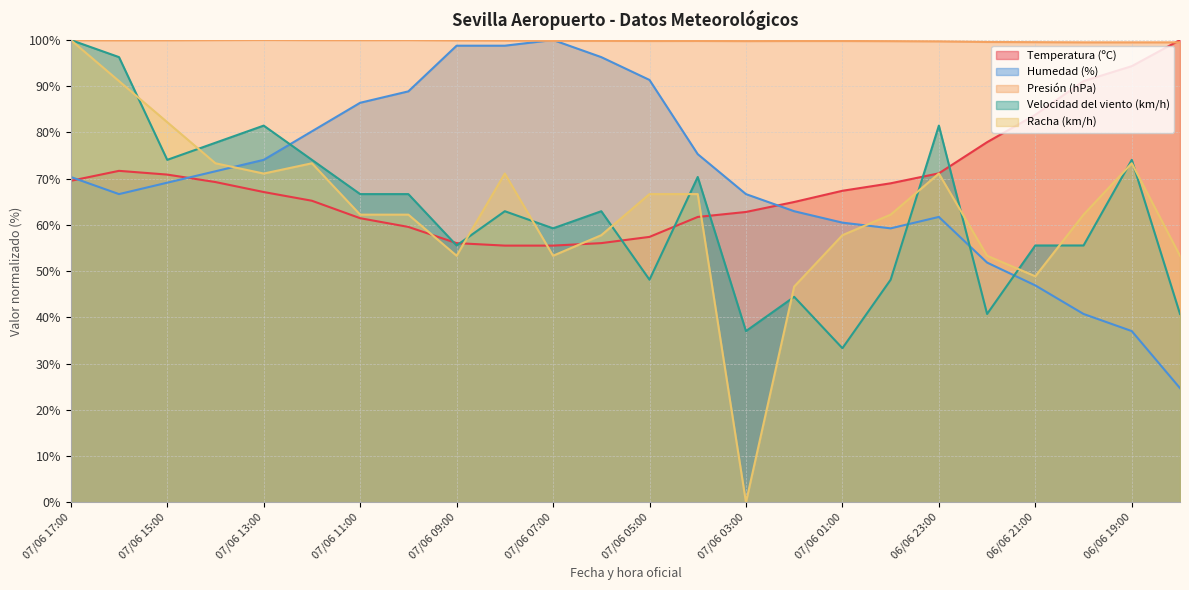

Reading left to right, list all the values displayed in this chart.

Temperatura (ºC): 69.5	71.7	70.9	69.3	67.1	65.2	61.5	59.6	56.1	55.5	55.5	56.1	57.4	61.7	62.8	65.0	67.4	69.0	71.2	77.9	83.8	91.1	94.3	100.0
Humedad (%): 70.4	66.7	69.1	71.6	74.1	80.2	86.4	88.9	98.8	98.8	100.0	96.3	91.4	75.3	66.7	63.0	60.5	59.3	61.7	51.9	46.9	40.7	37.0	24.7
Presión (hPa): 99.9	99.9	99.9	100.0	100.0	100.0	100.0	100.0	99.9	99.9	99.8	99.8	99.8	99.8	99.8	99.8	99.8	99.8	99.7	99.6	99.5	99.5	99.5	99.5
Velocidad del viento (km/h): 100.0	96.3	74.1	77.8	81.5	74.1	66.7	66.7	55.6	63.0	59.3	63.0	48.1	70.4	37.0	44.4	33.3	48.1	81.5	40.7	55.6	55.6	74.1	40.7
Racha (km/h): 100.0	91.1	82.2	73.3	71.1	73.3	62.2	62.2	53.3	71.1	53.3	57.8	66.7	66.7	0.0	46.7	57.8	62.2	71.1	53.3	48.9	62.2	73.3	53.3